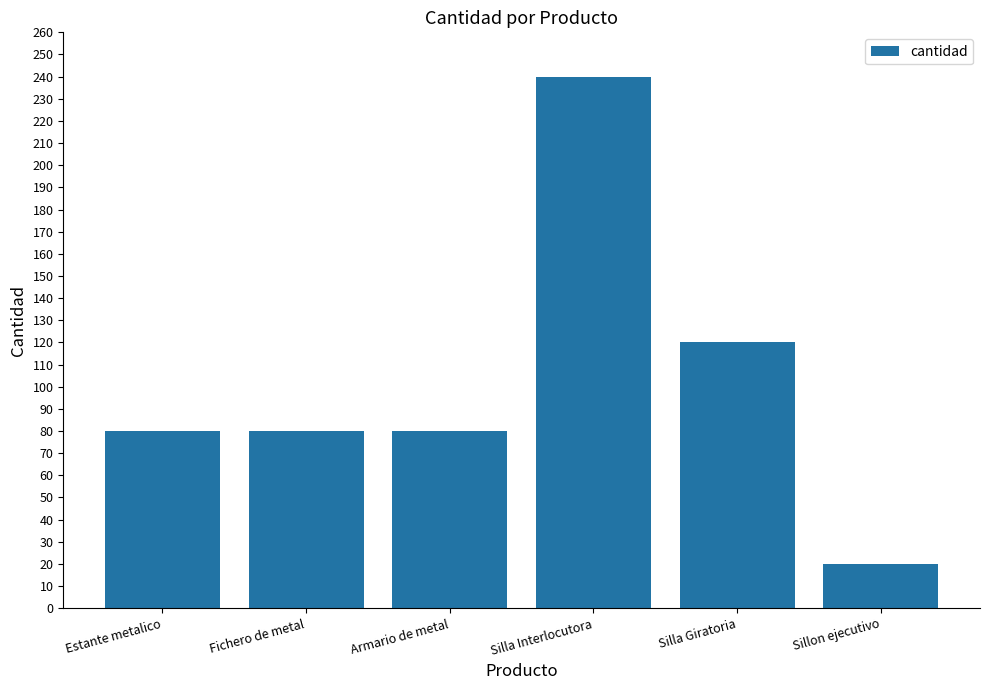

Count the number of data series in this chart.

1